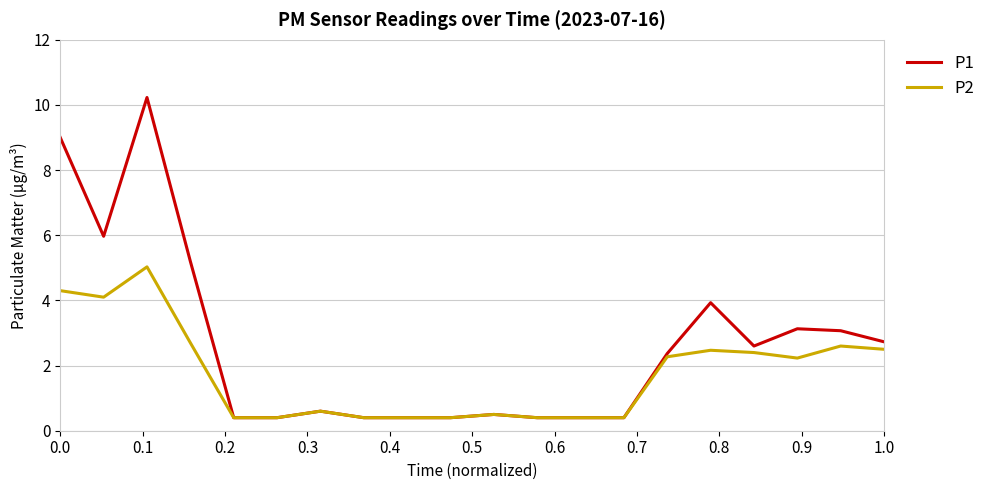

How many lines are shown in the chart?

2